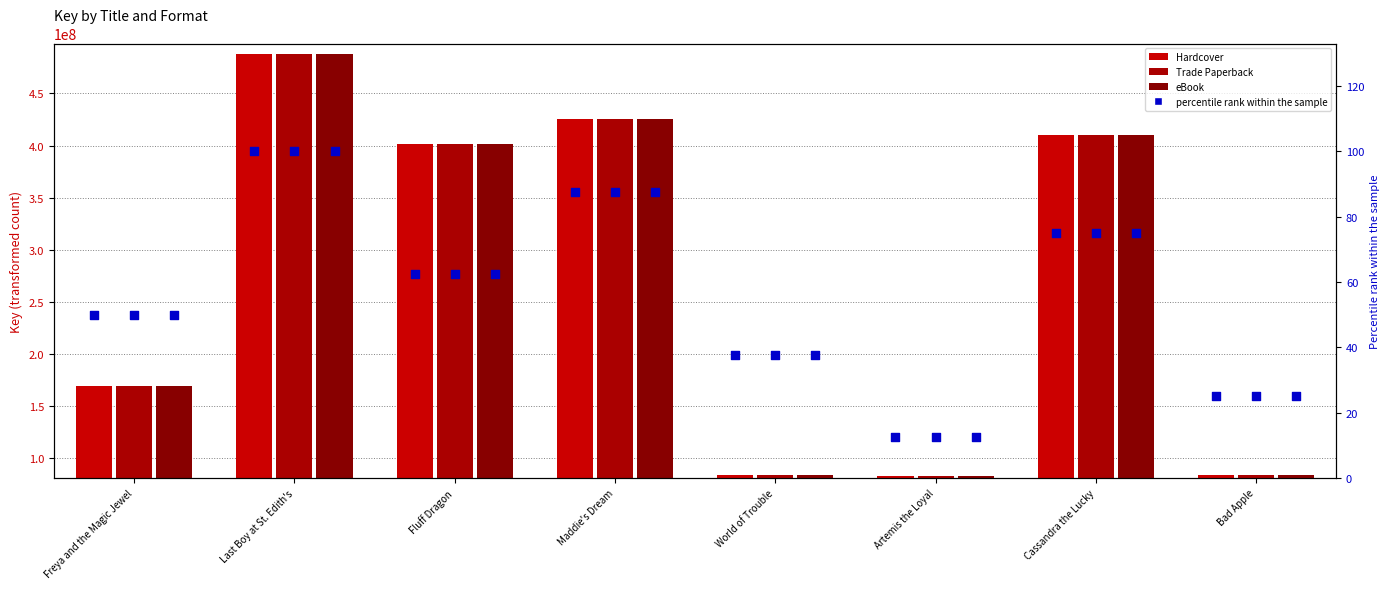

Which series has the largest total across all categories?

Hardcover